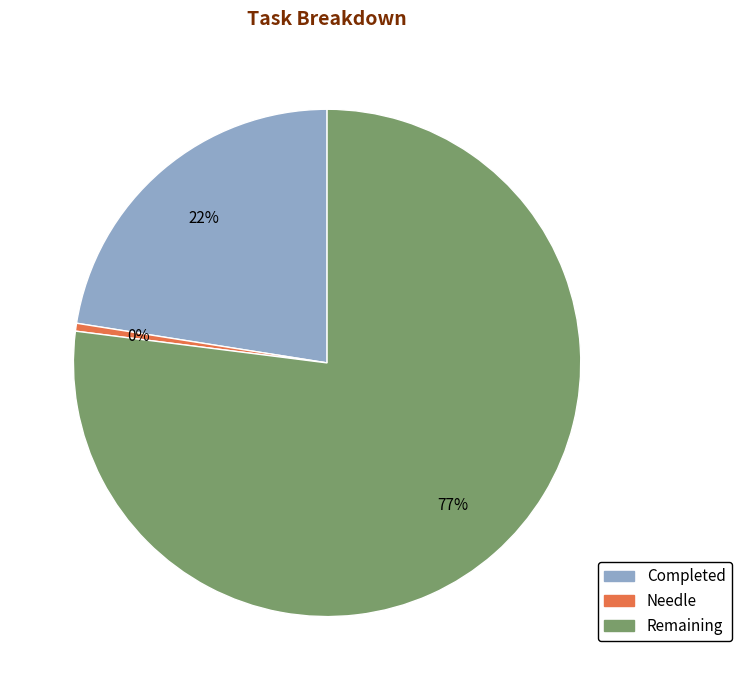

Is it true that Completed is 22% of the pie?

True